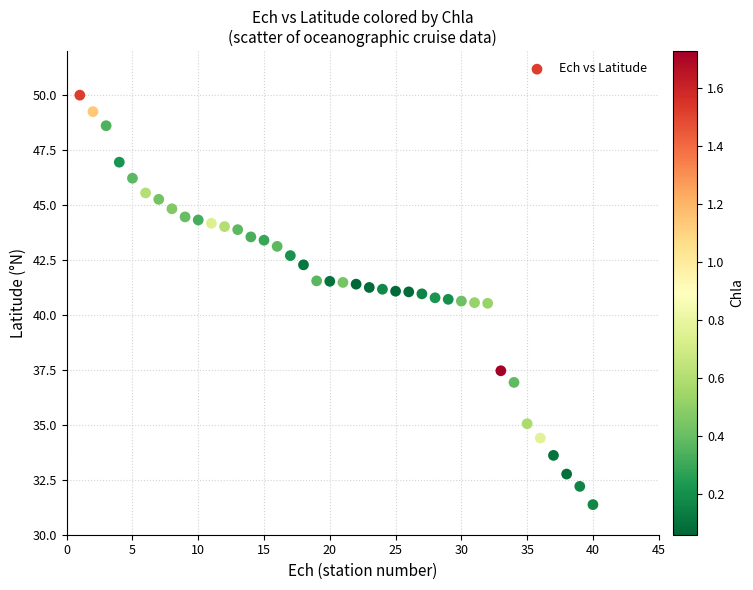

What is the range of X values (max minus min)?

39.0